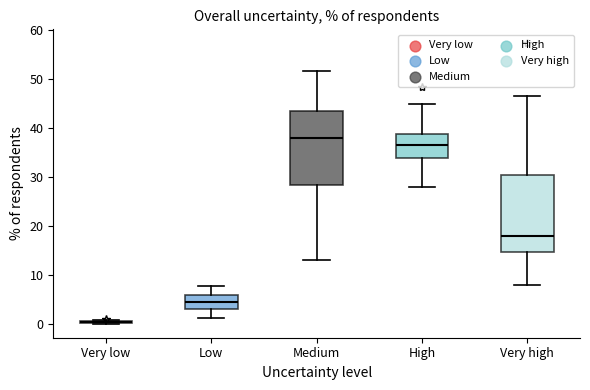

Reading left to right, read every box against the y-axis: the position of its median line, the range the box covers, and the ends of its whiskers. The values are not printed on the chart, so give them approximately, as read against the axis.

Very low: box collapsed to a line at 0, whiskers 0 to 1
Low: median 5, box 3 to 6, whiskers 1 to 8
Medium: median 38, box 28 to 44, whiskers 13 to 52
High: median 37, box 34 to 39, whiskers 28 to 45
Very high: median 18, box 15 to 31, whiskers 8 to 47